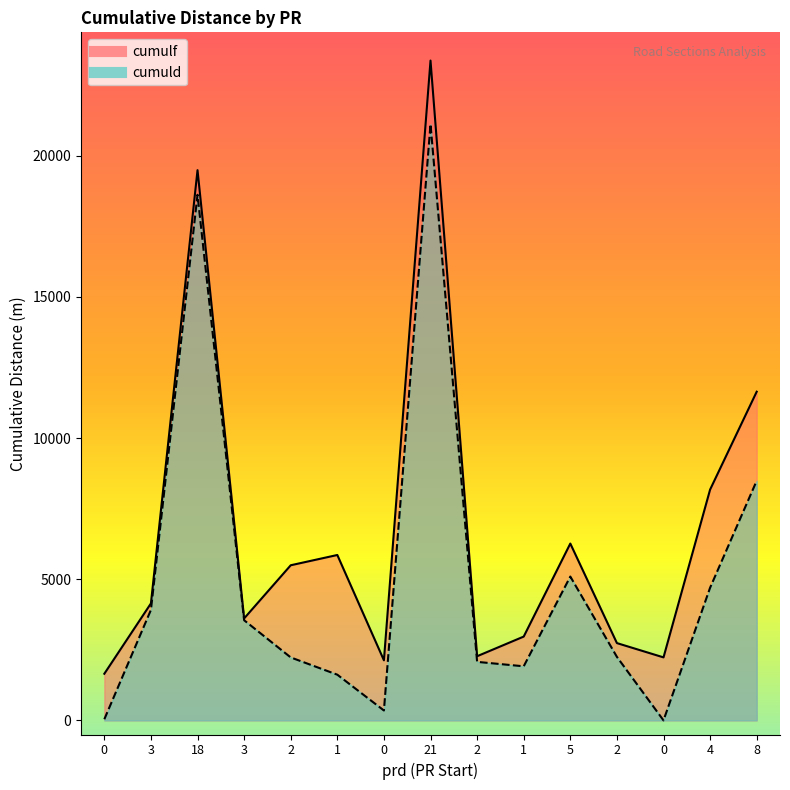

True or false: cumulf and cumuld intersect in this chart.

False